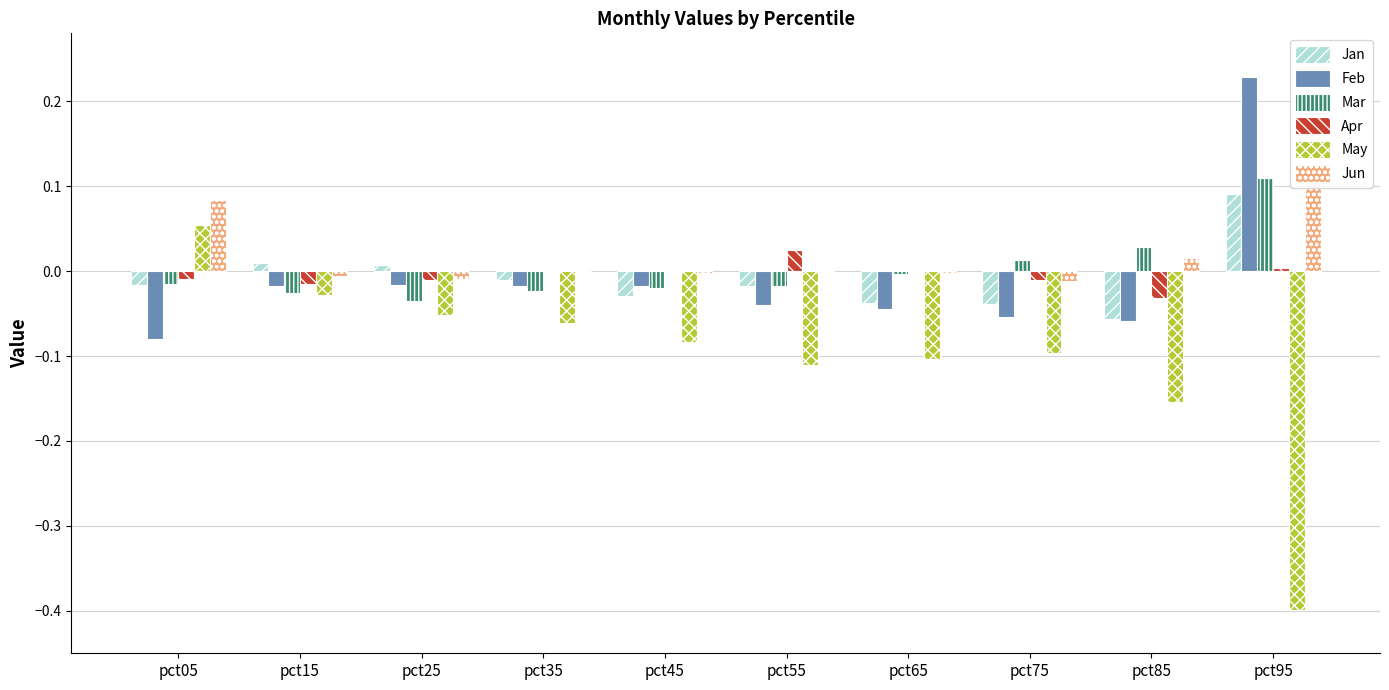

Between pct35 and pct95, which is larger?

pct95